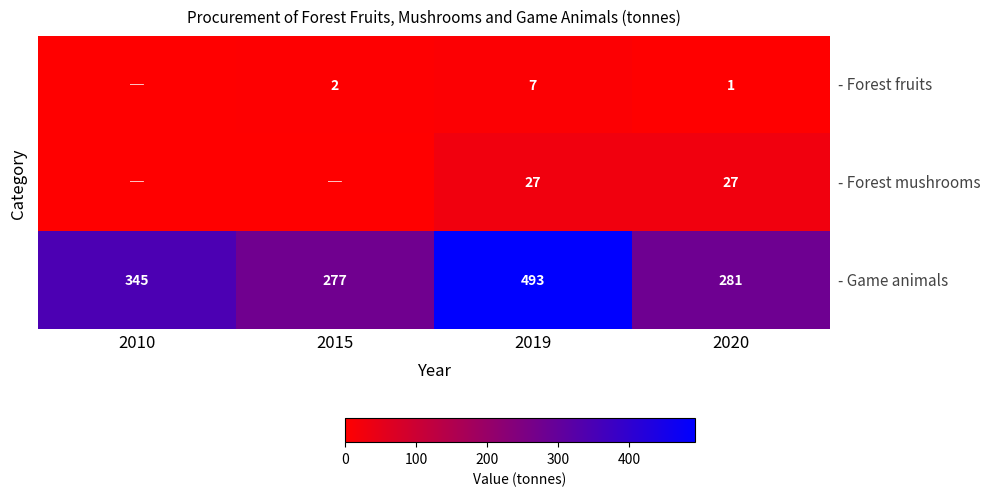

What is the difference between the highest and lowest values at 2019?

486